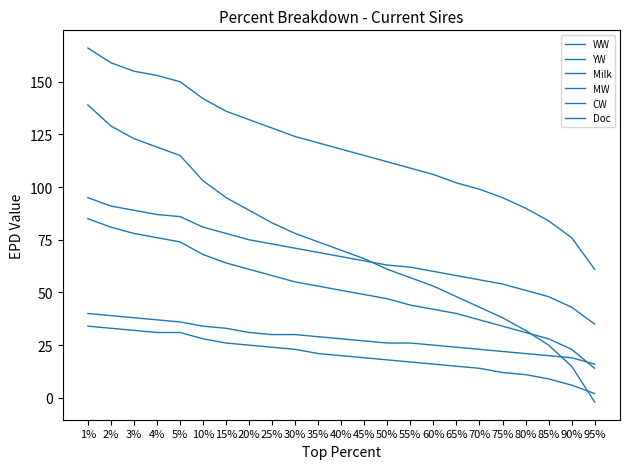

True or false: MW and YW cross at least once.

False